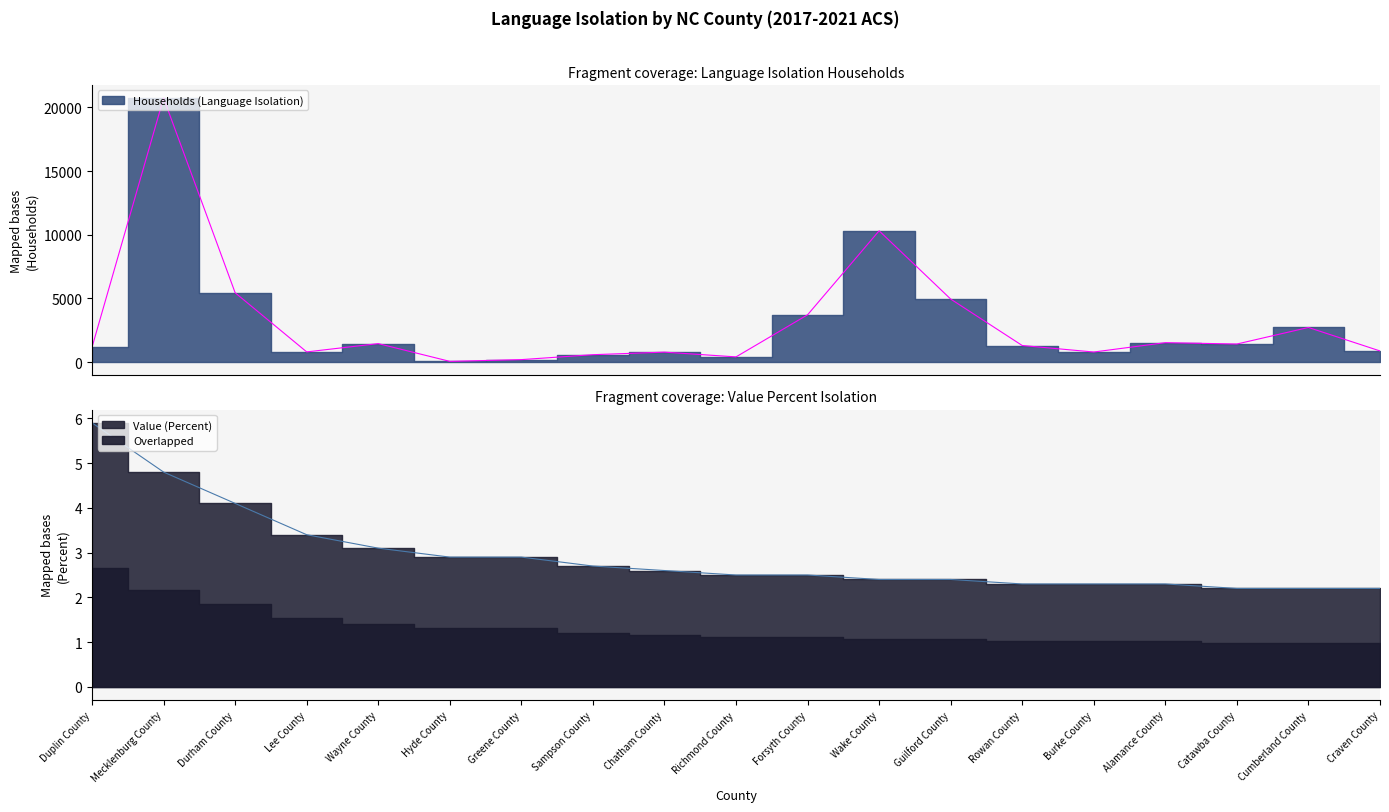

How many categories are shown in the chart?

19